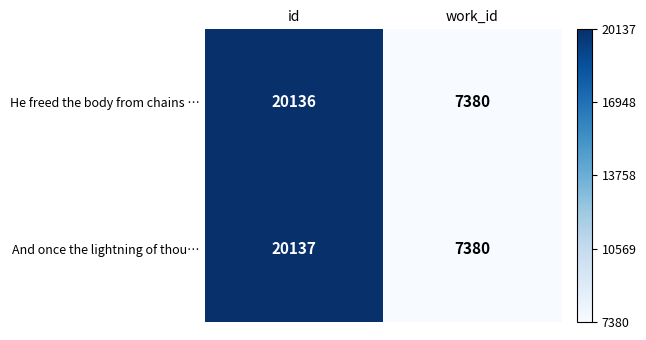

Rank the series by their maximum value, from highest to lowest.

And once the lightning of thou…, He freed the body from chains …